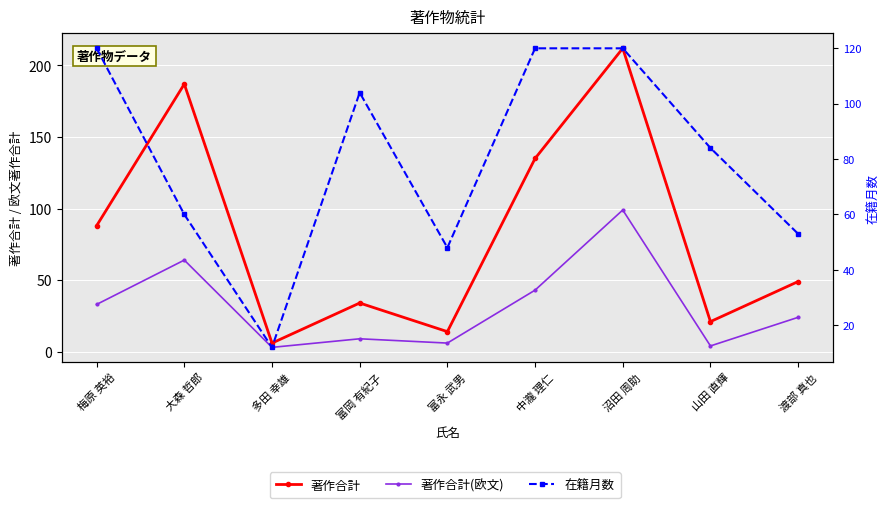

What is the value of the 在籍月数 point at the 3rd from the left?

12